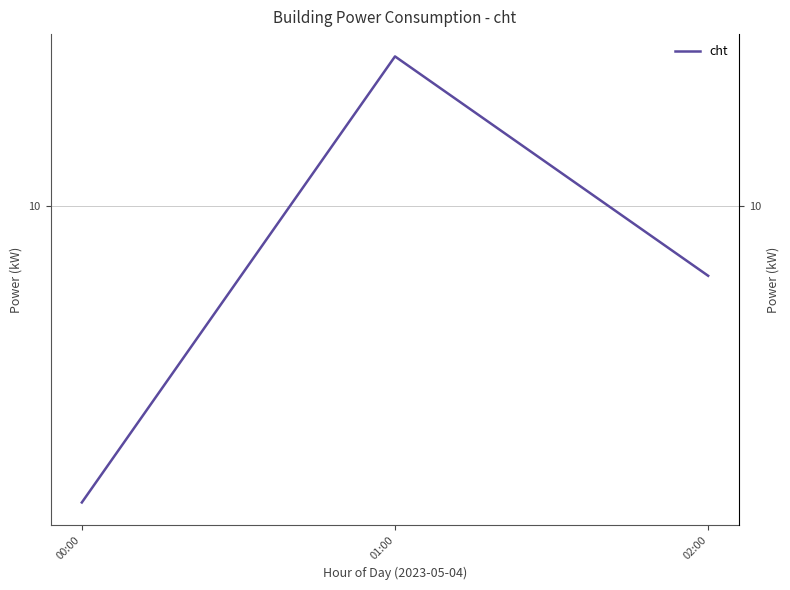

Does the chart have visible grid lines?

Yes